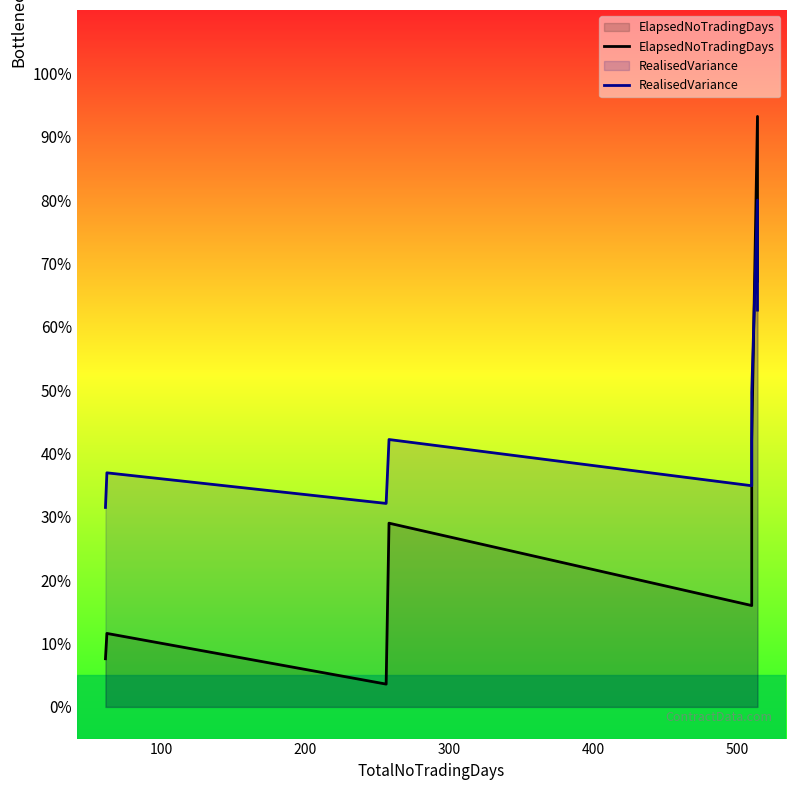

What is the lowest value of the RealisedVariance series?

31.5